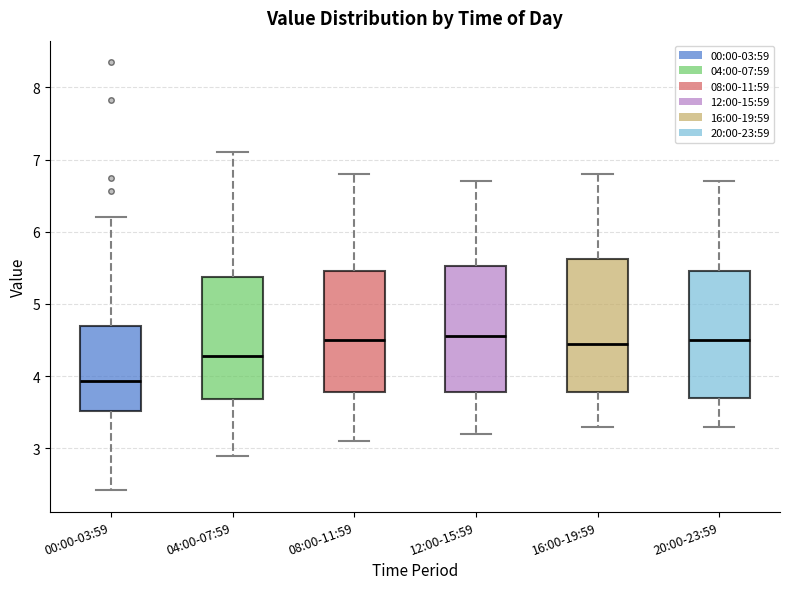

Reading left to right, transcribe this box plot: for each box, give where its median line is, the range the box spans, and where its two whiskers end, as read against the y-axis. The values are not printed on the chart, so give them approximately, as read against the axis.

00:00-03:59: median 3.9, box 3.5 to 4.7, whiskers 2.4 to 6.2
04:00-07:59: median 4.3, box 3.7 to 5.4, whiskers 2.9 to 7.1
08:00-11:59: median 4.5, box 3.8 to 5.5, whiskers 3.1 to 6.8
12:00-15:59: median 4.6, box 3.8 to 5.5, whiskers 3.2 to 6.7
16:00-19:59: median 4.5, box 3.8 to 5.6, whiskers 3.3 to 6.8
20:00-23:59: median 4.5, box 3.7 to 5.5, whiskers 3.3 to 6.7